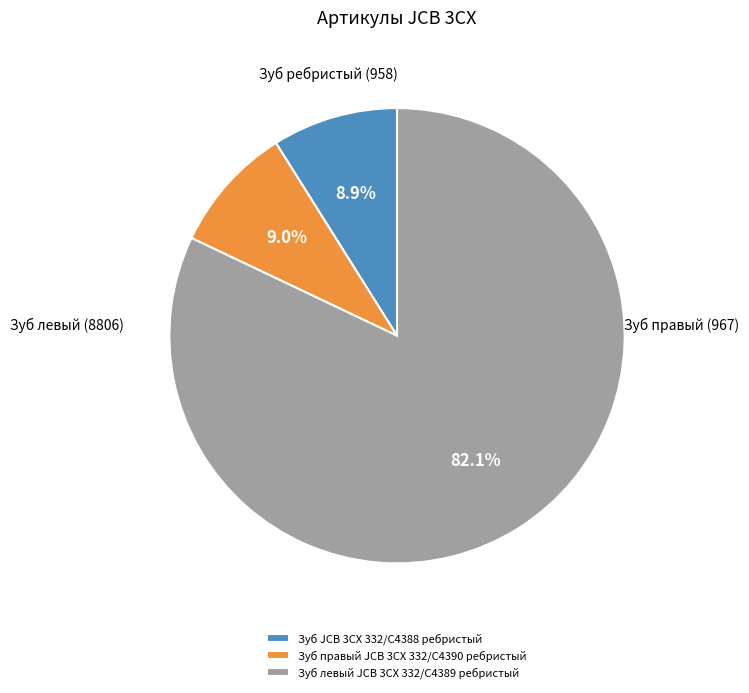

What is the largest slice in the pie chart?

Зуб левый JCB 3CX 332/C4389 ребристый